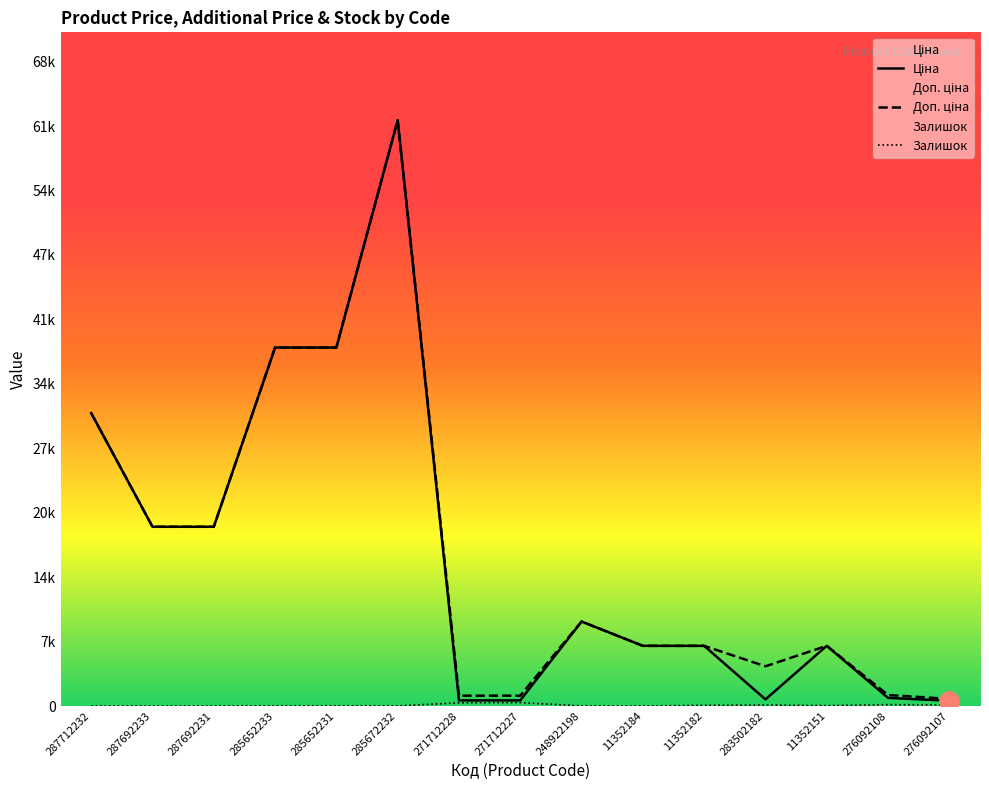

Reading left to right, transcribe all the data shown in this chart.

Ціна: 287712232=30717.1	287692233=18796.8	287692231=18796.8	285652233=37593.6	285652231=37593.6	285672232=61434.3	271712228=589.9	271712227=589.9	248922198=8856.7	11352184=6308.8	11352182=6308.8	283502182=694.3	11352151=6308.8	276092108=848.4	276092107=551.5
Доп. ціна: 287712232=30717.1	287692233=18796.8	287692231=18796.8	285652233=37593.6	285652231=37593.6	285672232=61434.3	271712228=1081.7	271712227=1081.7	248922198=8856.7	11352184=6308.8	11352182=6308.8	283502182=4165.6	11352151=6308.8	276092108=1149.7	276092107=747.0
Залишок: 287712232=0.0	287692233=0.0	287692231=0.0	285652233=12.0	285652231=22.0	285672232=15.0	271712228=333.0	271712227=359.0	248922198=11.0	11352184=0.0	11352182=70.0	283502182=106.0	11352151=36.0	276092108=144.0	276092107=107.0